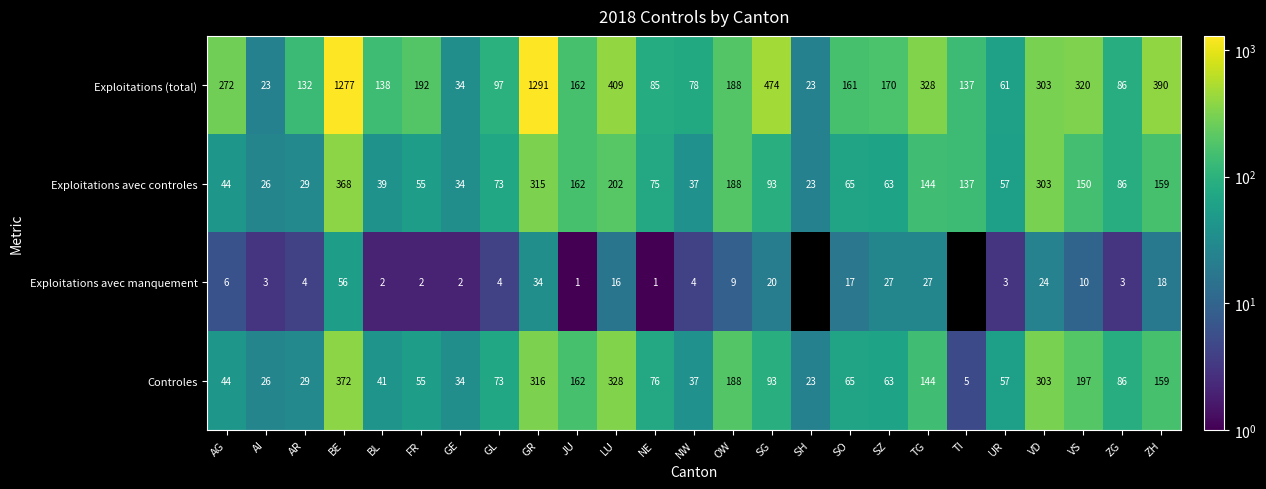

What is the greatest value displayed?

1291